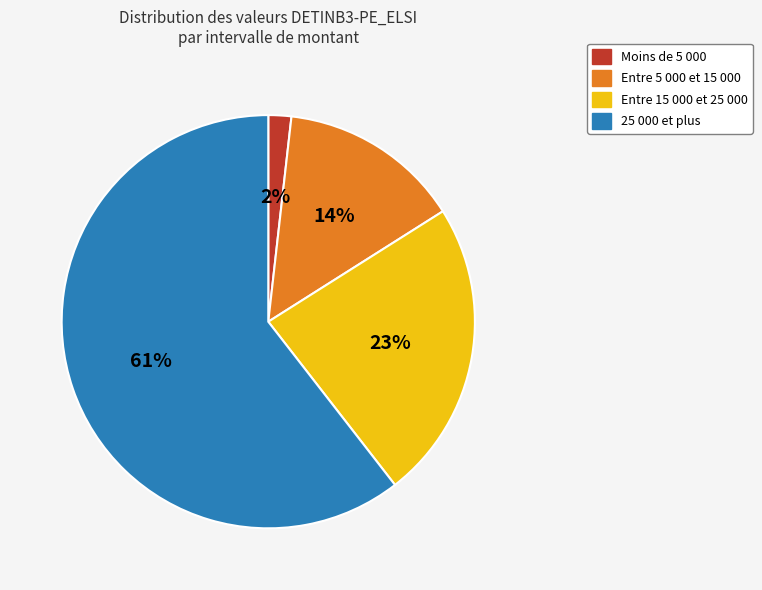

Rank the categories by value from highest to lowest.

25 000 et plus, Entre 15 000 et 25 000, Entre 5 000 et 15 000, Moins de 5 000